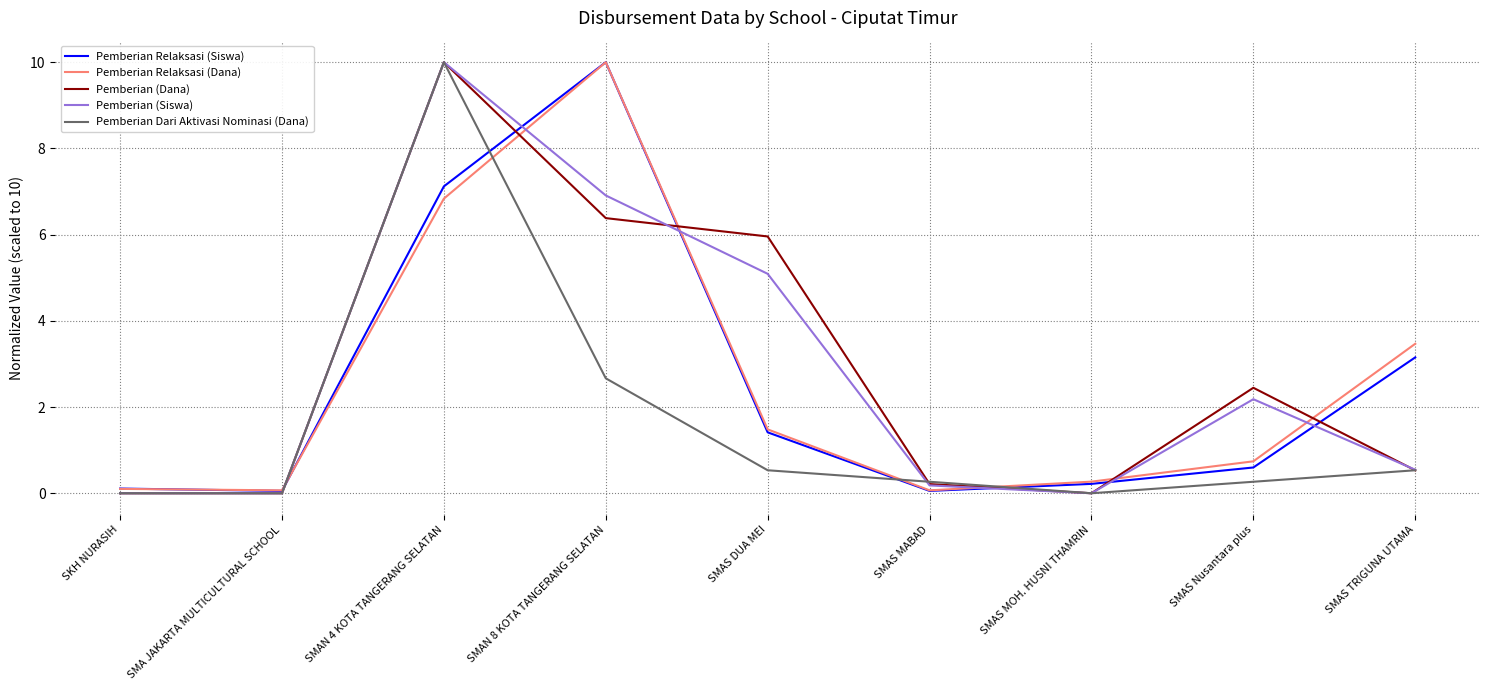

Reading left to right, list all the values displayed in this chart.

Pemberian Relaksasi (Siswa): 0.1	0.1	7.1	10.0	1.4	0.1	0.2	0.6	3.2
Pemberian Relaksasi (Dana): 0.1	0.1	6.8	10.0	1.5	0.1	0.3	0.7	3.5
Pemberian (Dana): 0.0	0.0	10.0	6.4	6.0	0.2	0.0	2.4	0.5
Pemberian (Siswa): 0.0	0.0	10.0	6.9	5.1	0.2	0.0	2.2	0.5
Pemberian Dari Aktivasi Nominasi (Dana): 0.0	0.0	10.0	2.7	0.5	0.3	0.0	0.3	0.5